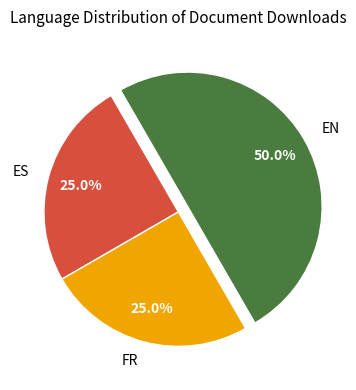

What is the total percentage of FR and EN?

75.0%